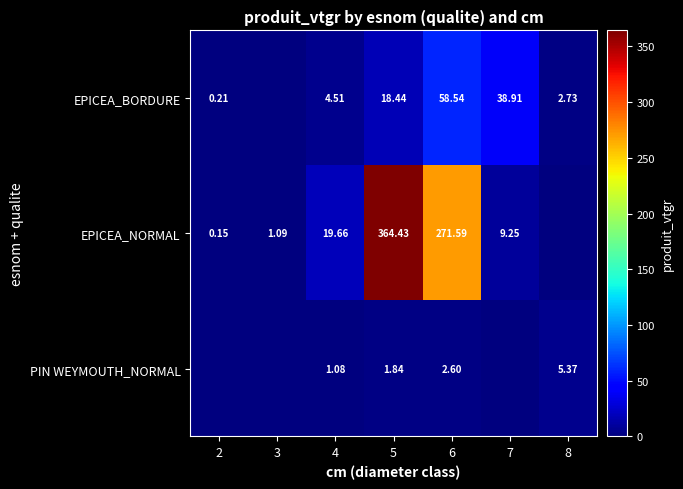

What is the difference between the maximum and second lowest values in the PIN WEYMOUTH_NORMAL series?

5.4